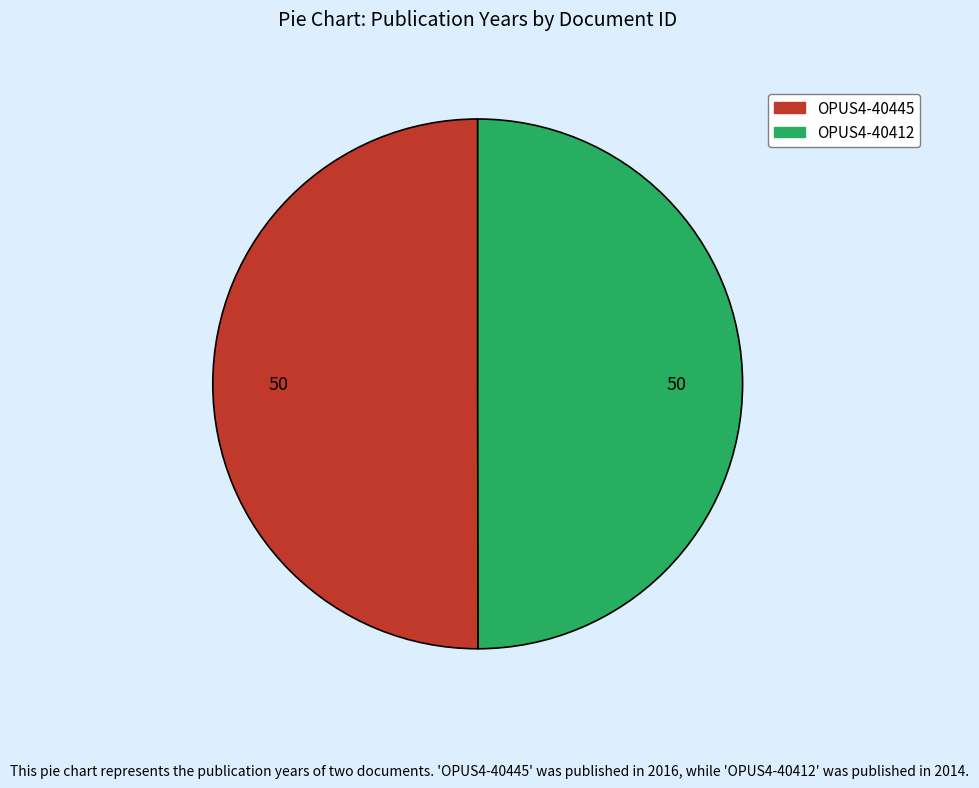

The OPUS4-40445 slice represents 41% of the pie. True or false?

False